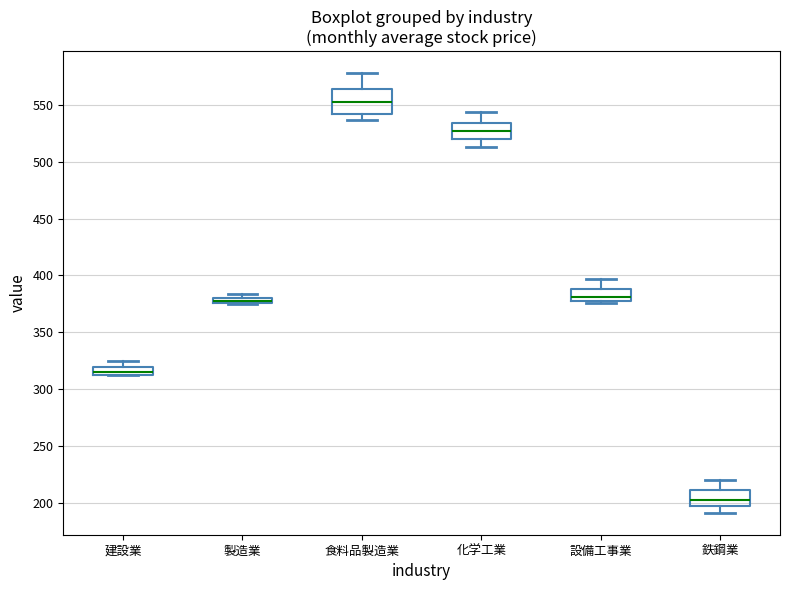

Which box is the tallest, from its lower edge to its upper edge?

食料品製造業